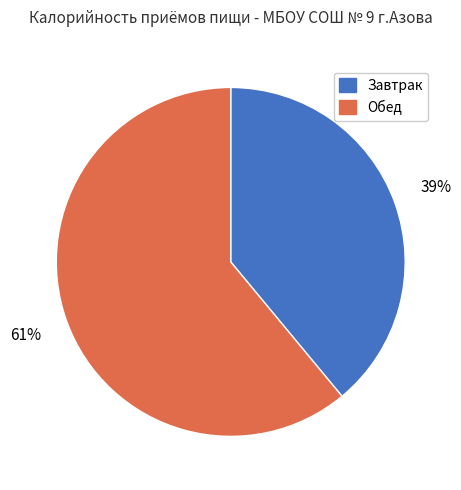

What is the smallest slice in the pie chart?

Завтрак